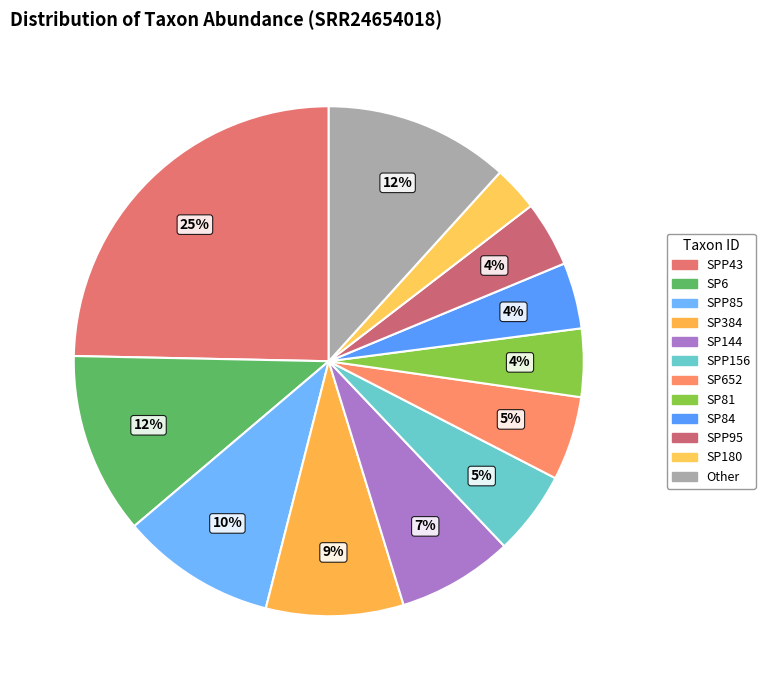

How many segments does this pie chart have?

12